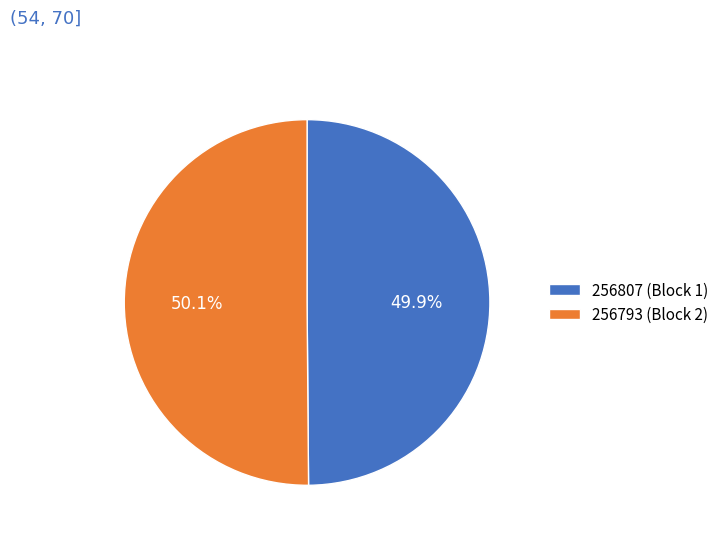

How many slices are in this pie chart?

2